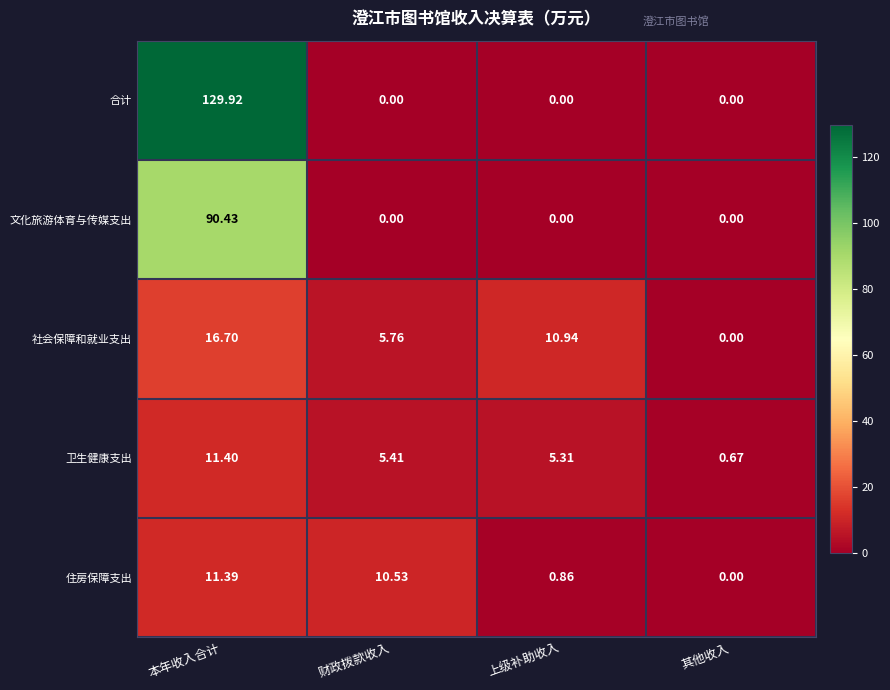

Rank the series at 本年收入合计 from highest to lowest value.

合计, 文化旅游体育与传媒支出, 社会保障和就业支出, 卫生健康支出, 住房保障支出